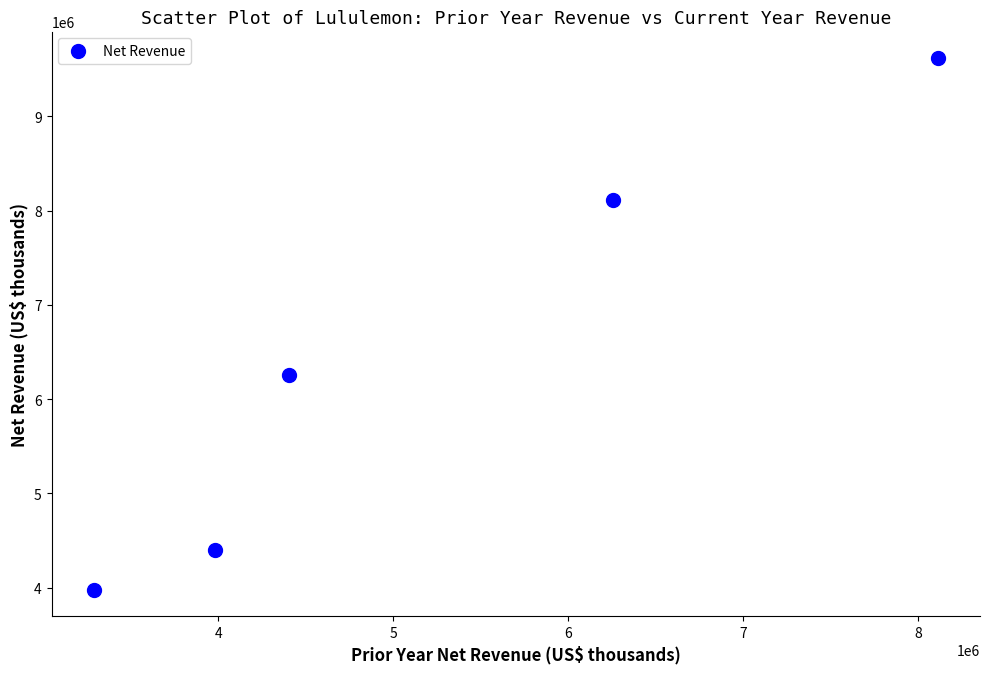

What is the range of Y values (max minus min)?

5639982